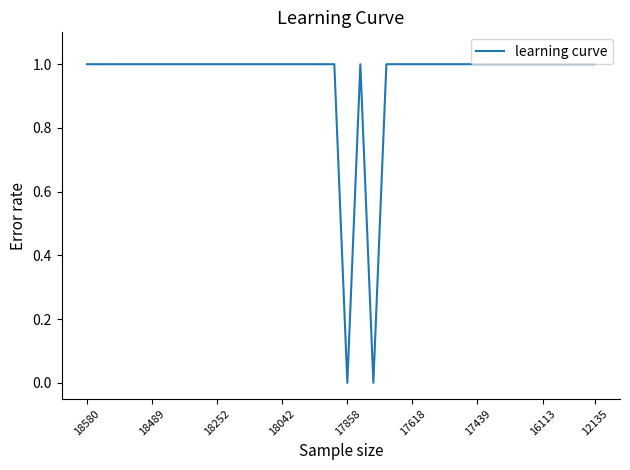

Does the chart have visible grid lines?

No